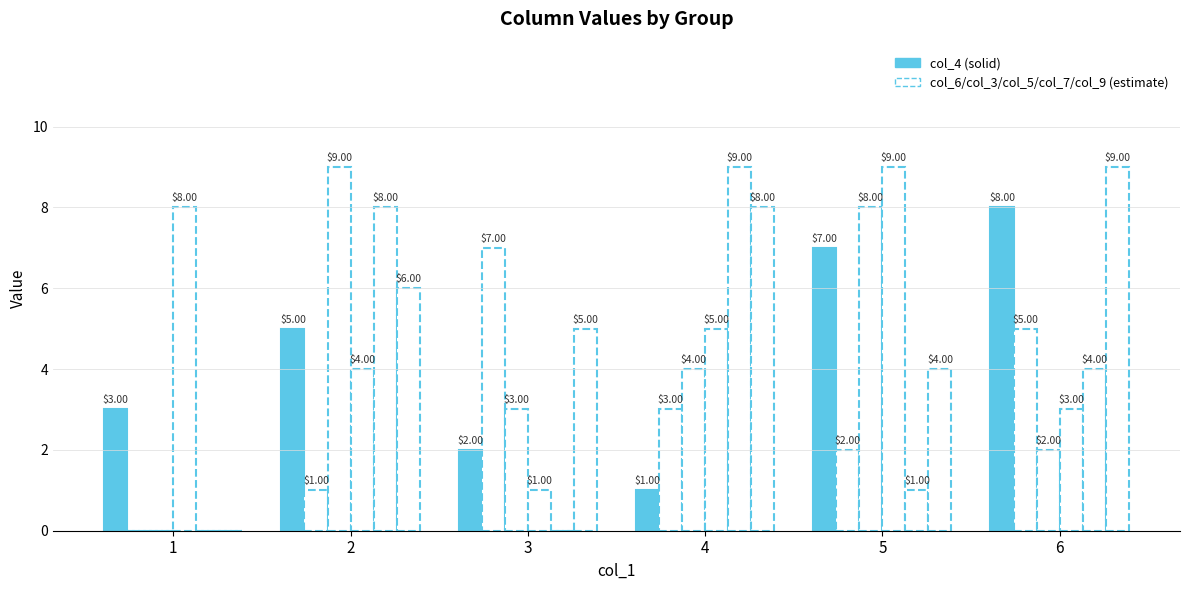

Is it true that col_4 equals 3 at 1?

True